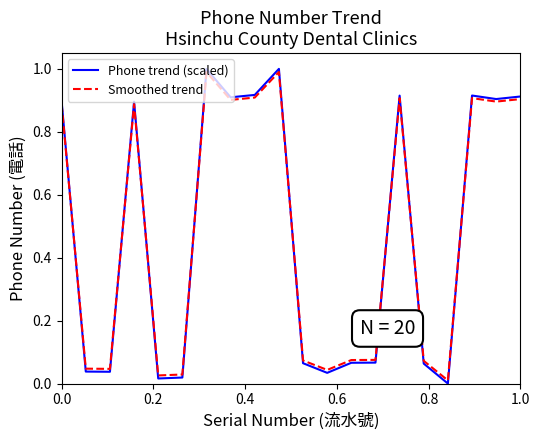

Which series has the widest spread of values?

Phone trend (scaled)